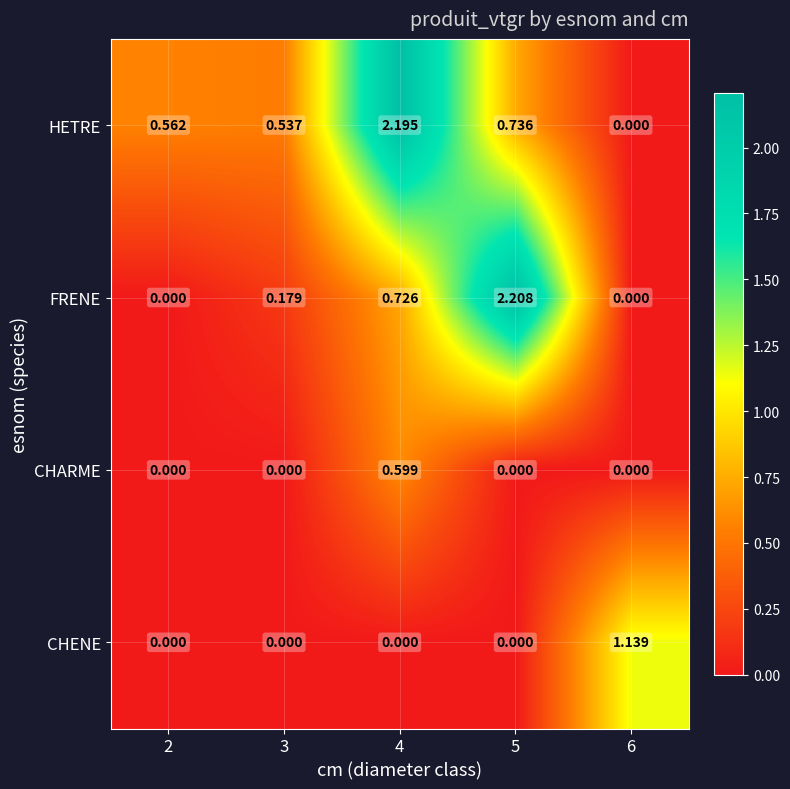

Which series has the widest spread of values?

FRENE